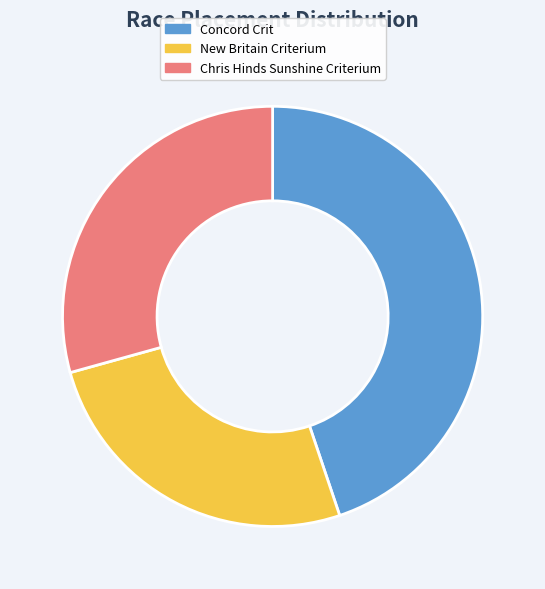

Do Chris Hinds Sunshine Criterium and New Britain Criterium together represent more than half of the pie?

Yes